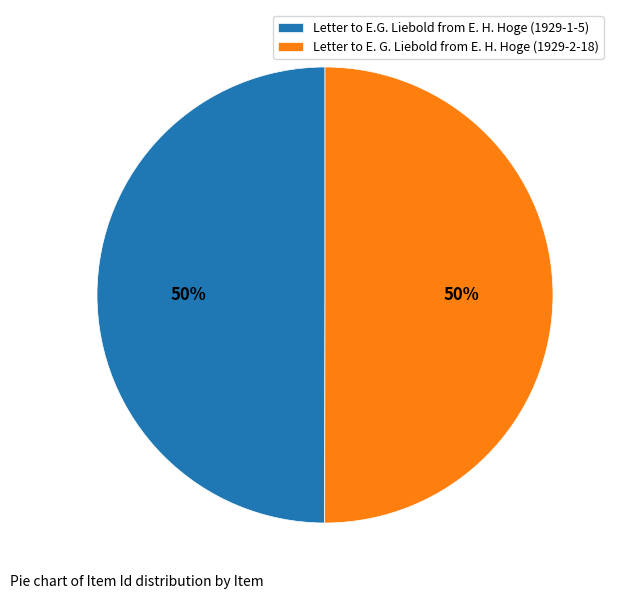

The Letter to E. G. Liebold from E. H. Hoge (1929-2-18) slice represents 58% of the pie. True or false?

False